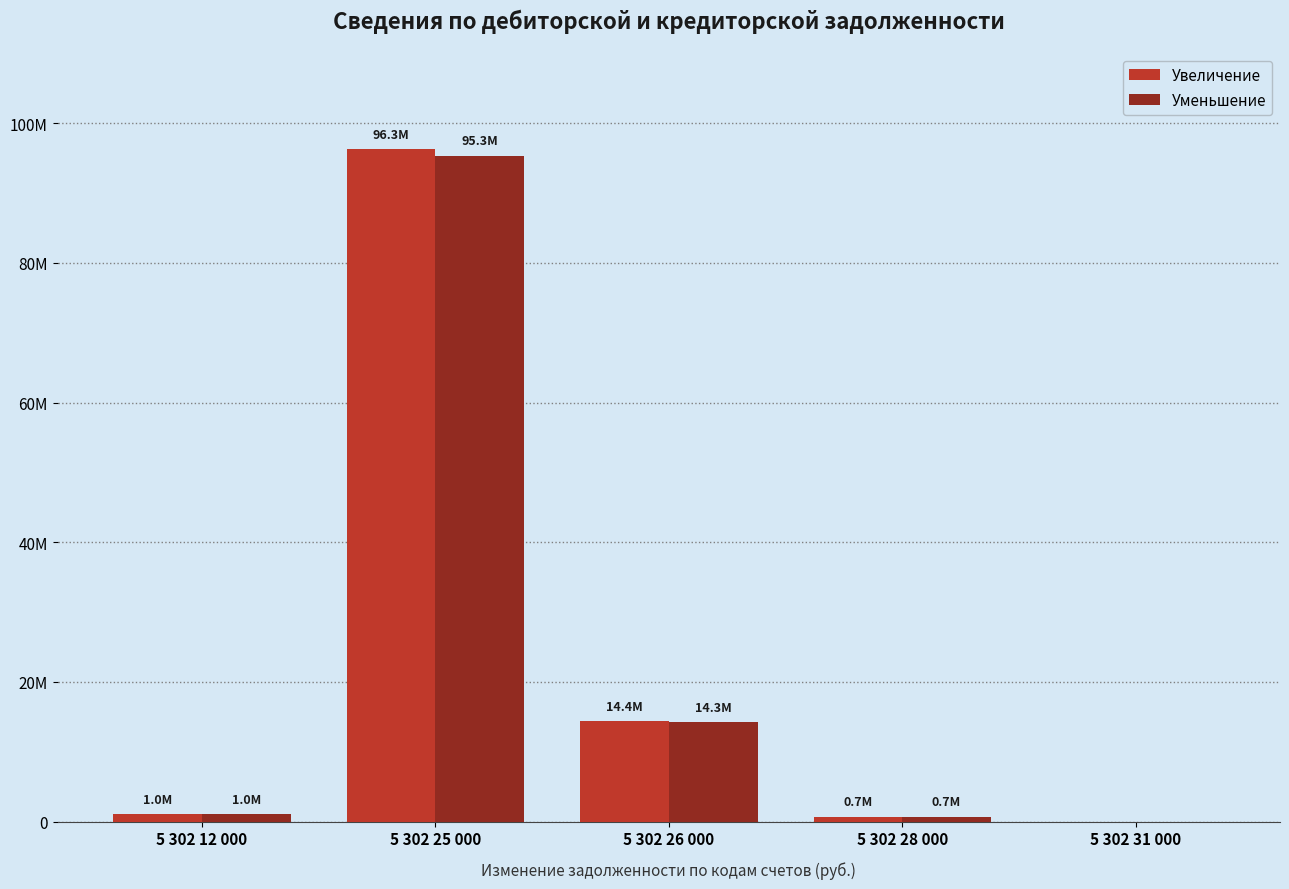

True or false: Уменьшение has a value of 1670815.9 at 5 302 12 000.

False